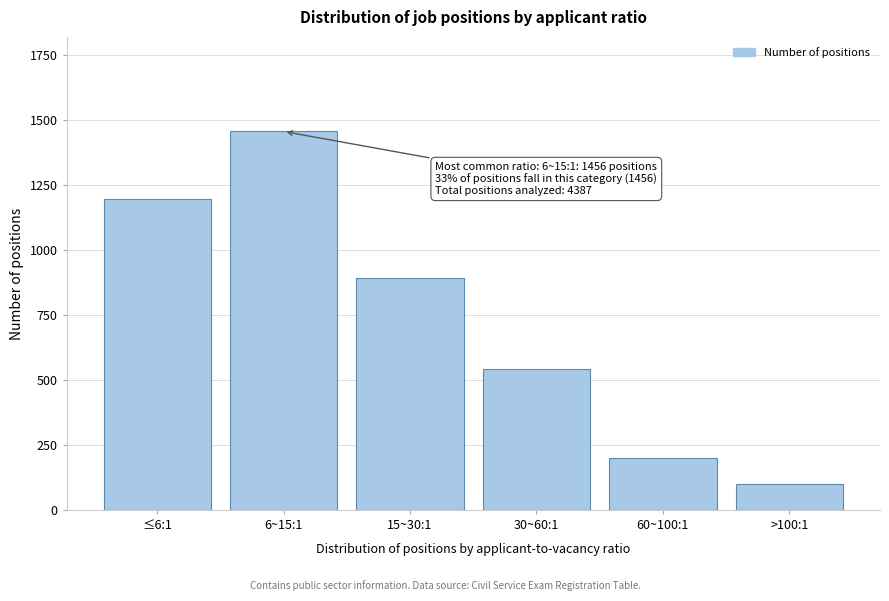

Reading left to right, transcribe all the data shown in this chart.

≤6:1=1198	6~15:1=1456	15~30:1=892	30~60:1=543	60~100:1=198	>100:1=100